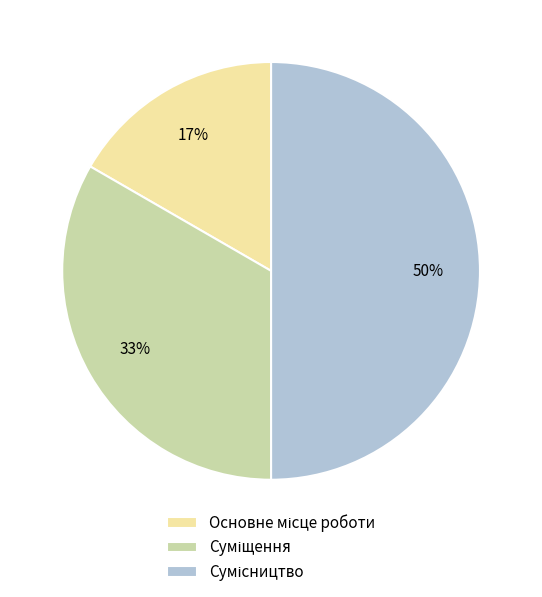

To the nearest percent, what is the difference between the largest and smallest slice percentages?

33%